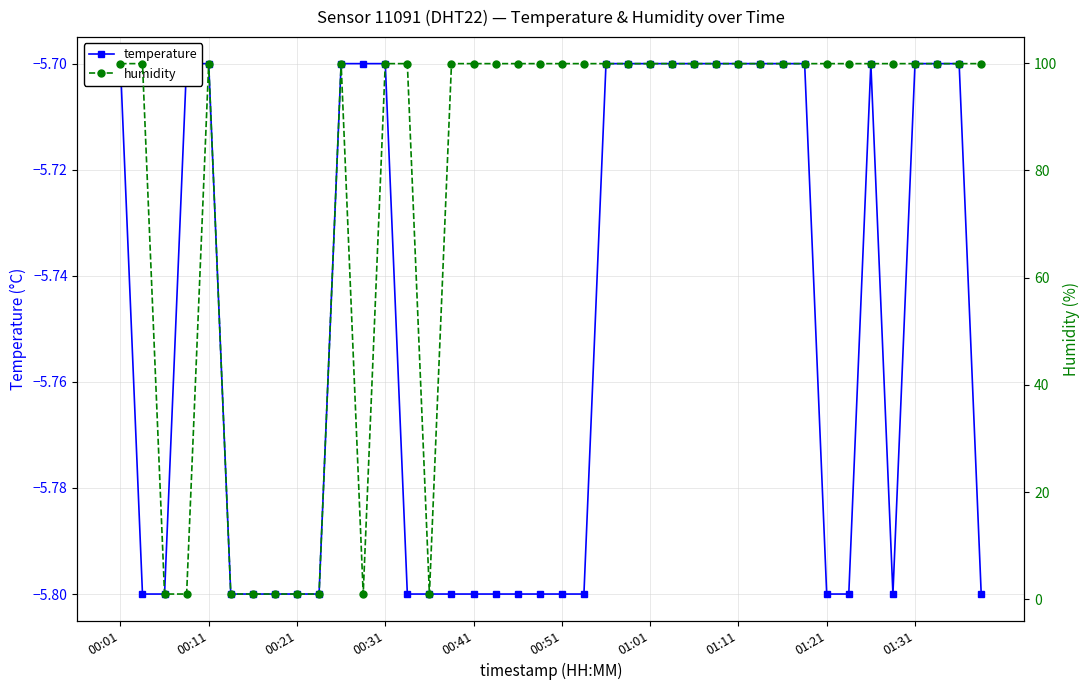

What is the minimum value for temperature?

-5.8